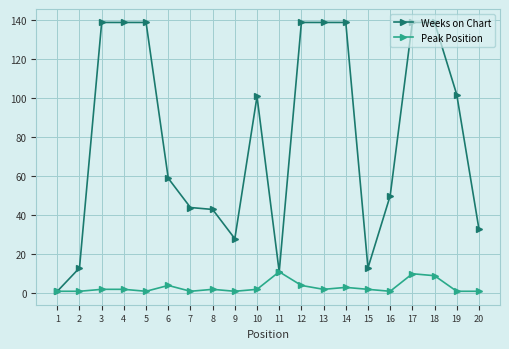

Reading right to left, list all the values displayed in this chart.

Weeks on Chart: 33	102	139	139	50	13	139	139	139	11	101	28	43	44	59	139	139	139	13	1
Peak Position: 1	1	9	10	1	2	3	2	4	11	2	1	2	1	4	1	2	2	1	1